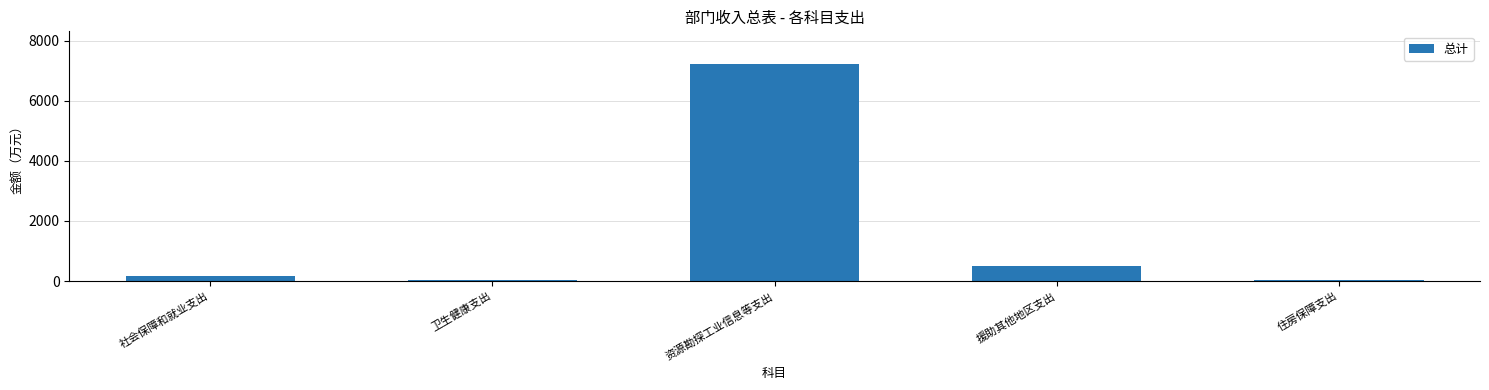

At which category does the chart reach its peak across all series?

资源勘探工业信息等支出